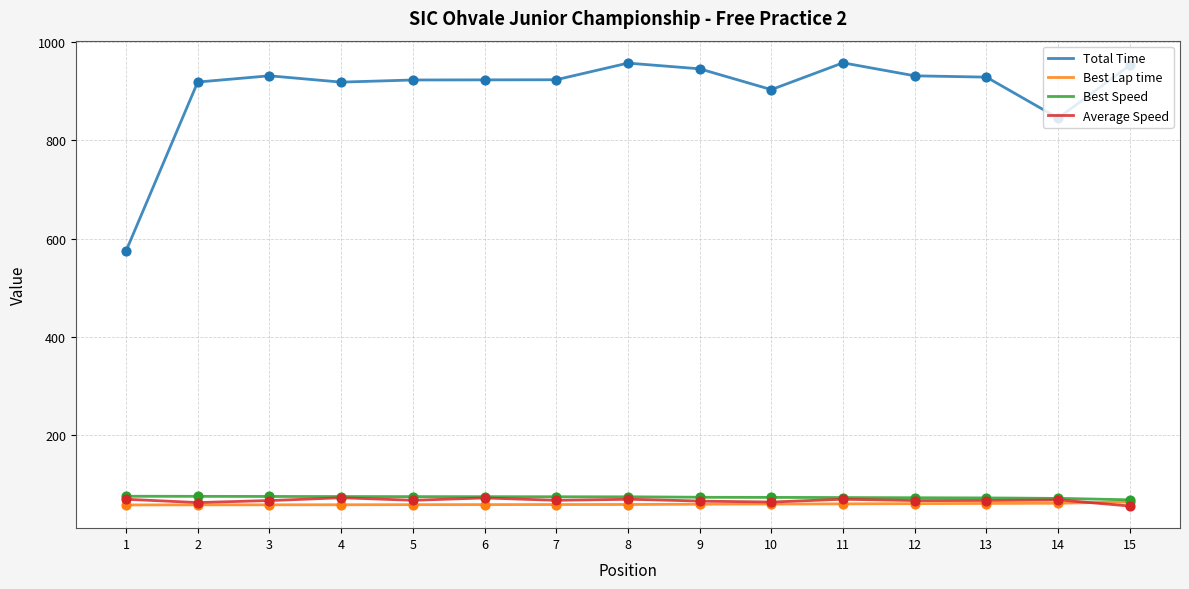

Which series reaches the minimum Y coordinate?

Average Speed